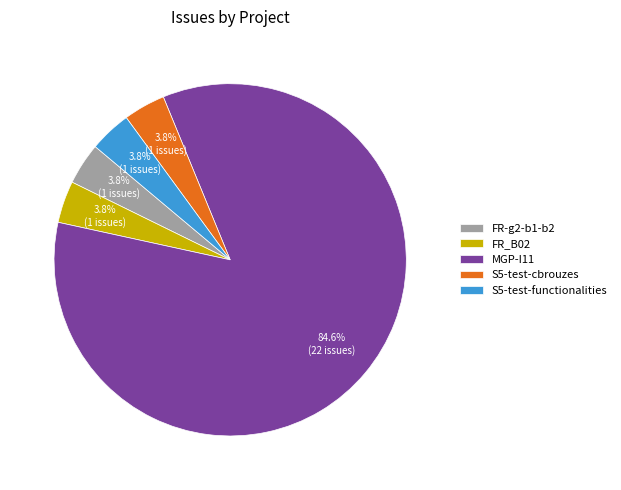

To the nearest percent, what is the combined percentage of FR_B02 and S5-test-cbrouzes?

8%